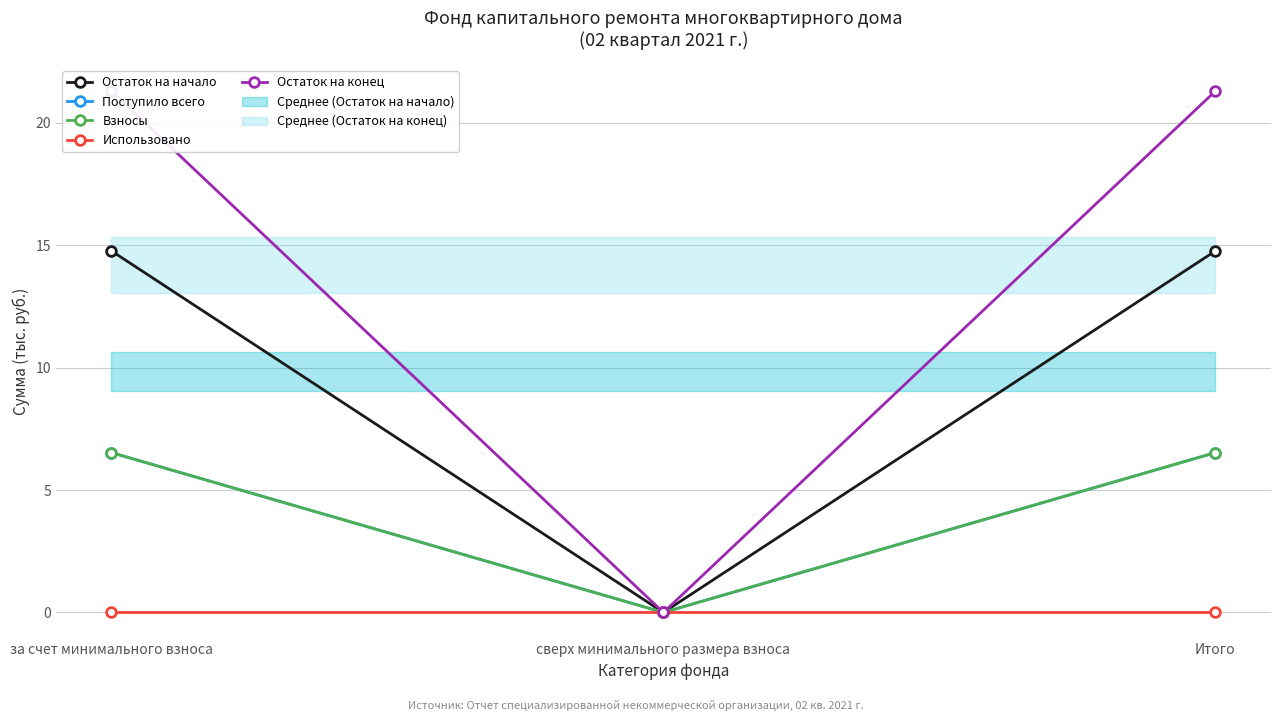

Count the number of categories in the chart.

3